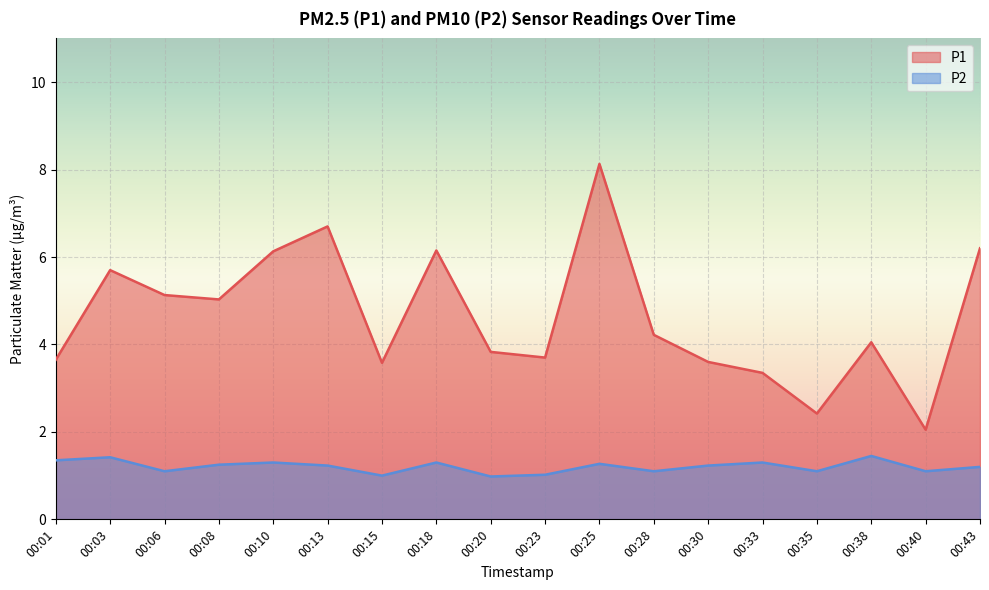

What is the total value across all series at 00:25?

9.4